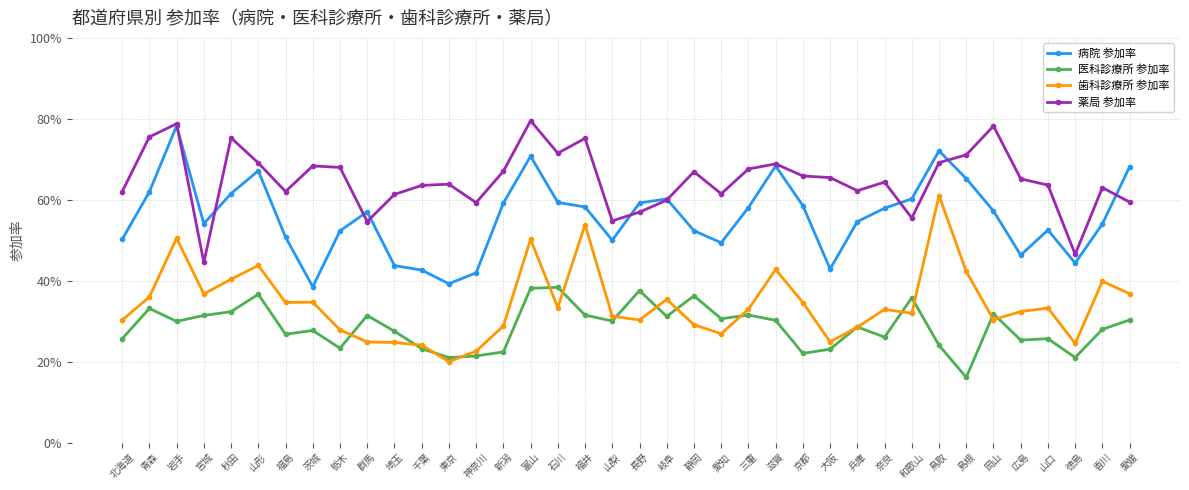

True or false: 病院 参加率 and 医科診療所 参加率 cross at least once.

False